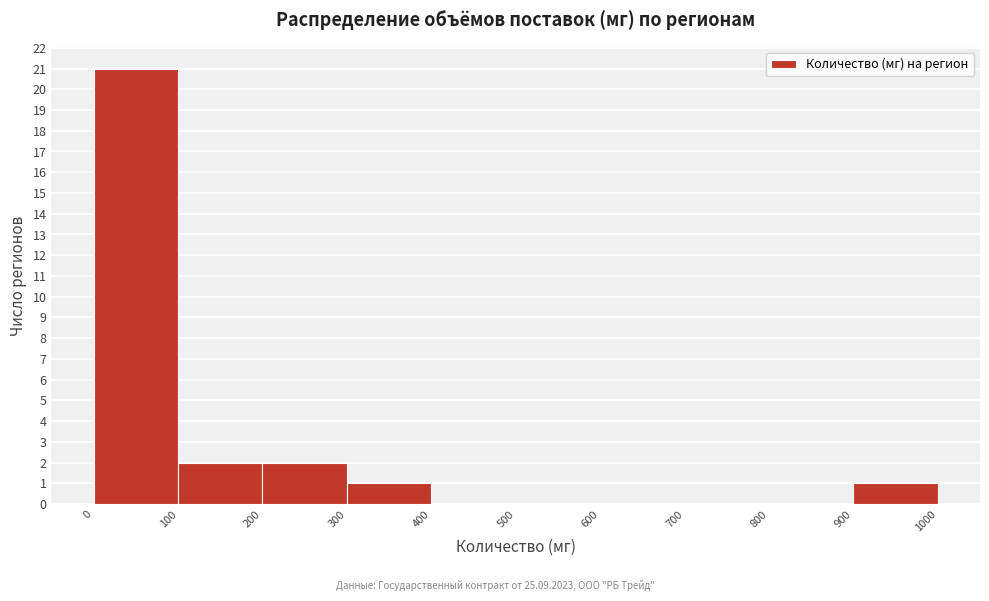

Reading left to right, list every bar in this chart as the range it spans on the x-axis followed by its height. The values are not printed on the chart, so give them approximately, as read against the axis.

0 to 100: 21
100 to 200: 2
200 to 300: 2
300 to 400: 1
400 to 500: 0
500 to 600: 0
600 to 700: 0
700 to 800: 0
800 to 900: 0
900 to 1000: 1